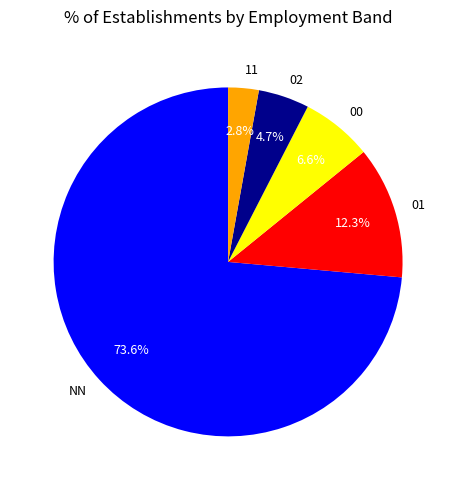

Count the number of slices in the pie.

5